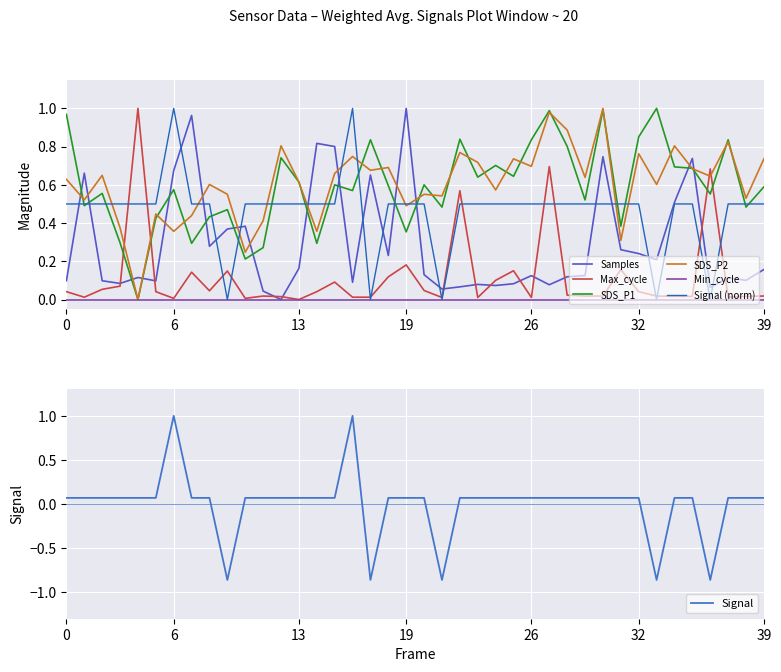

What is the average value of the SDS_P1 series?

0.6